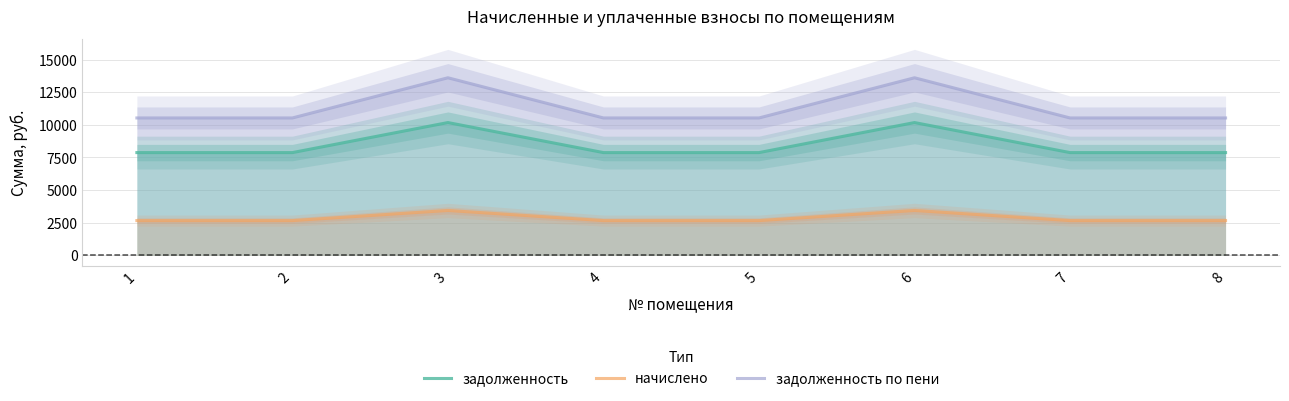

What are all the series names shown in the legend?

задолженность, начислено, задолженность по пени